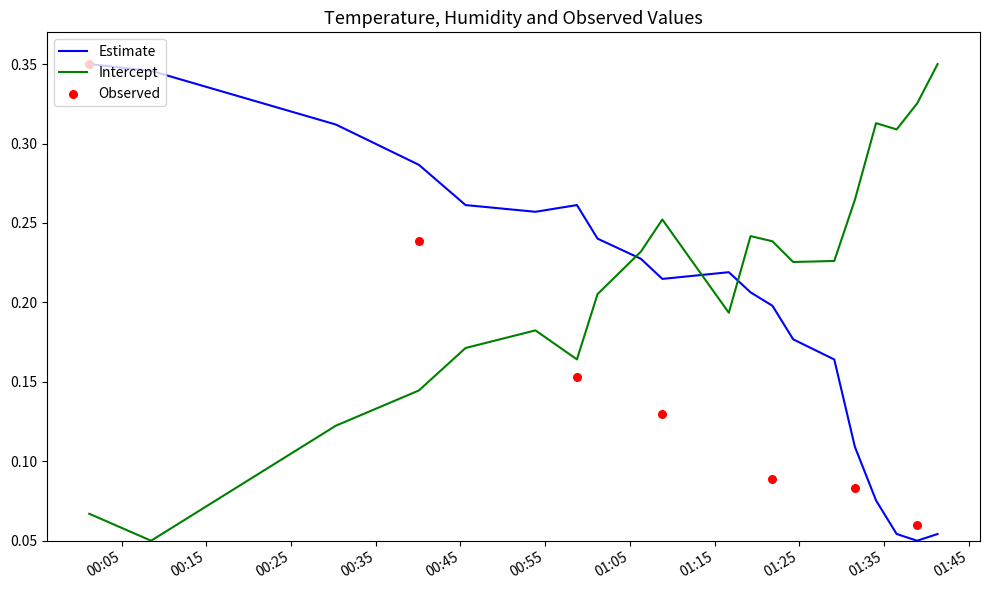

True or false: Estimate and Intercept intersect in this chart.

True